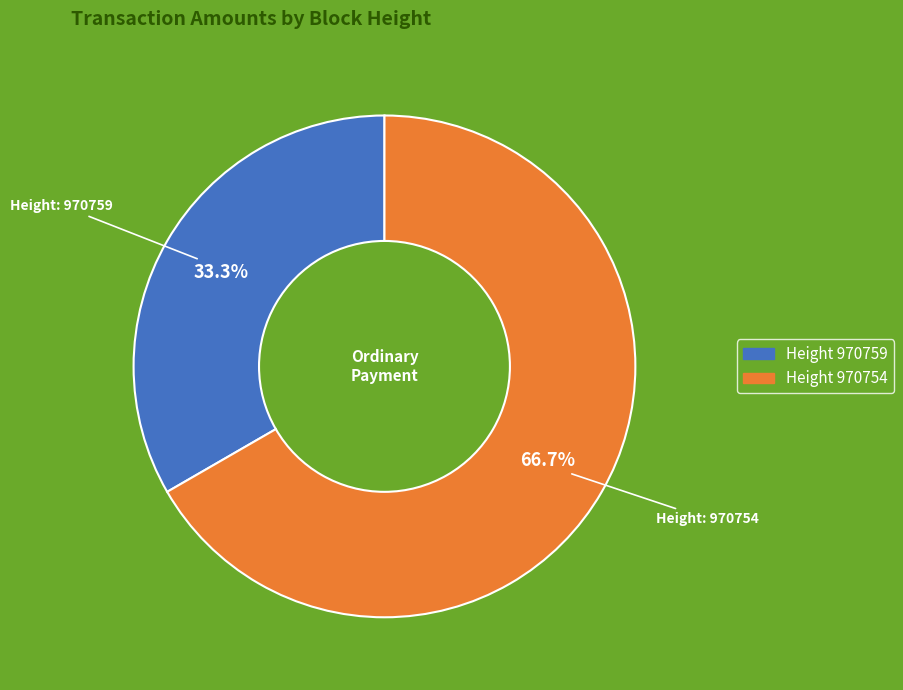

Is Height 970759 the majority of the pie?

No